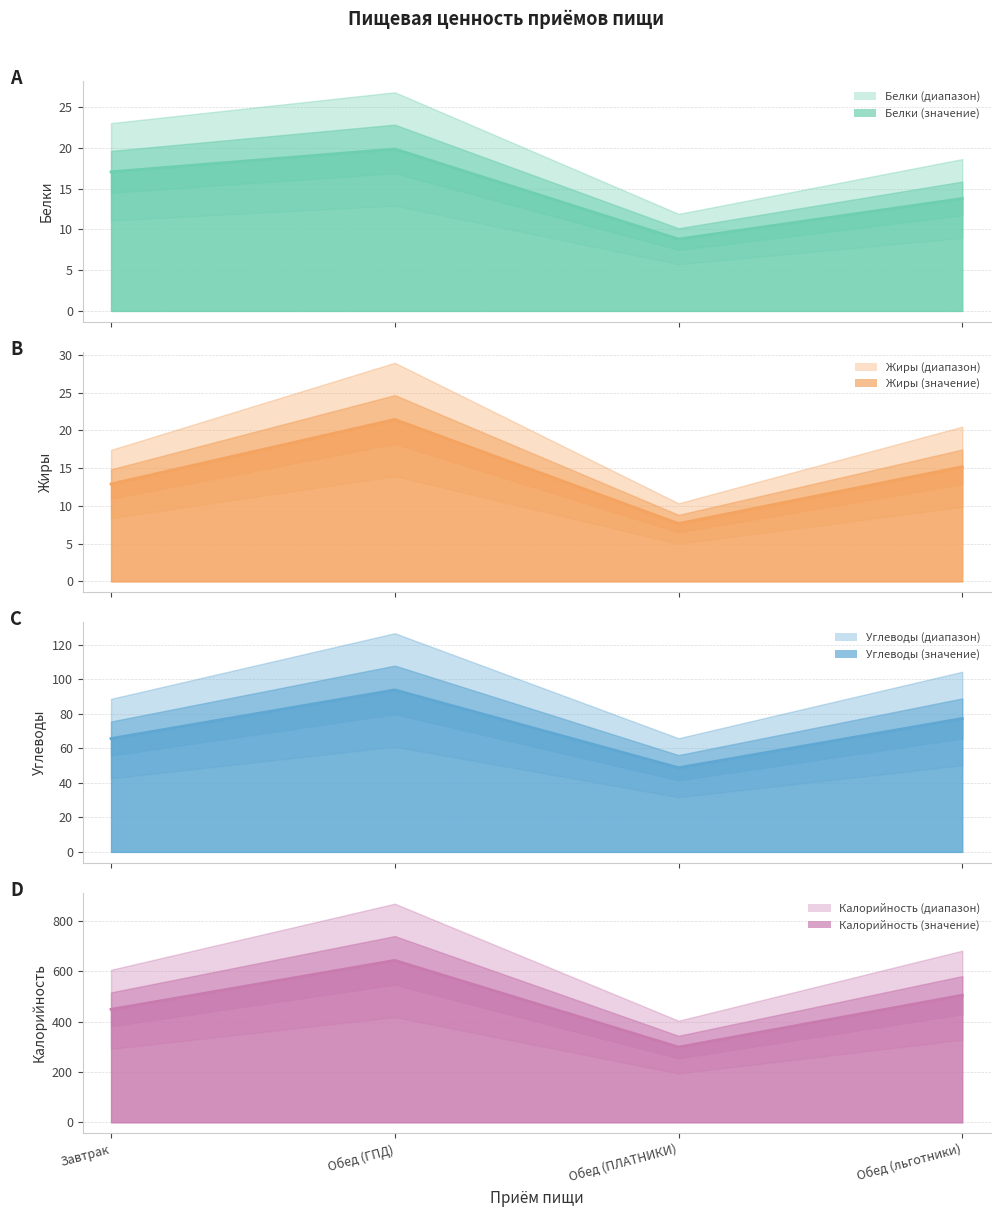

Which has a higher value, Обед (льготники) or Завтрак?

Завтрак